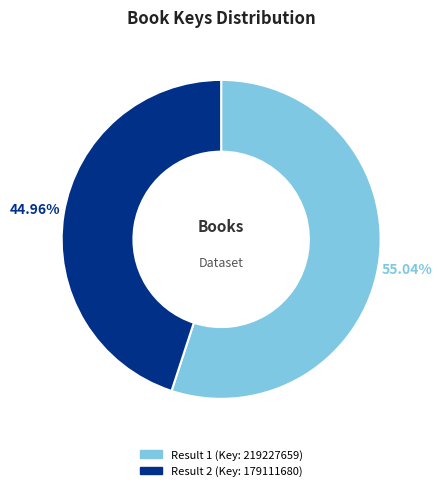

Does any single category account for the majority?

Yes